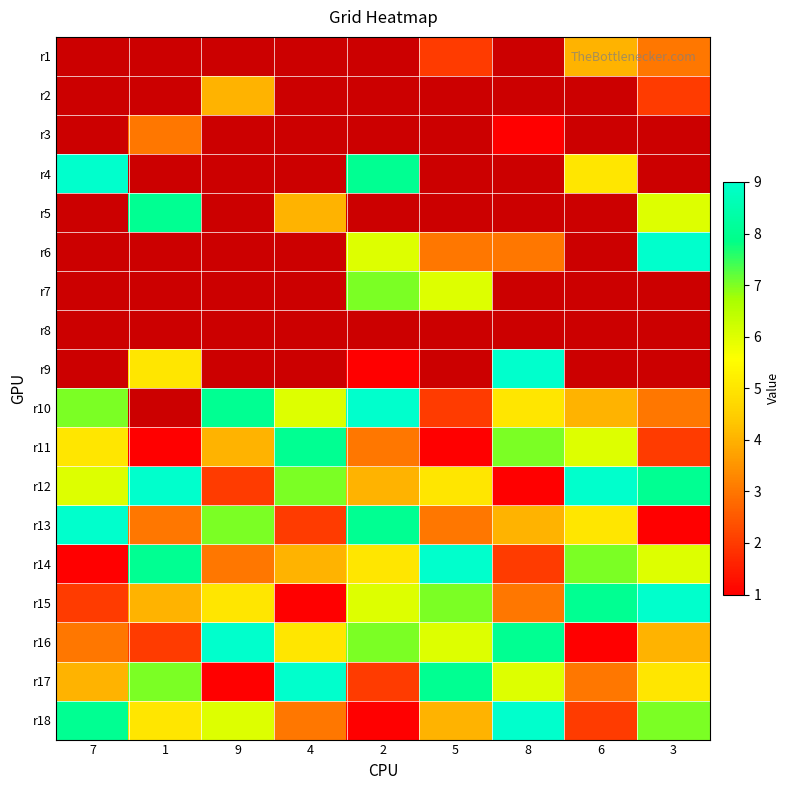

What is the sum of the r16 values at 3 and 5?

10.0